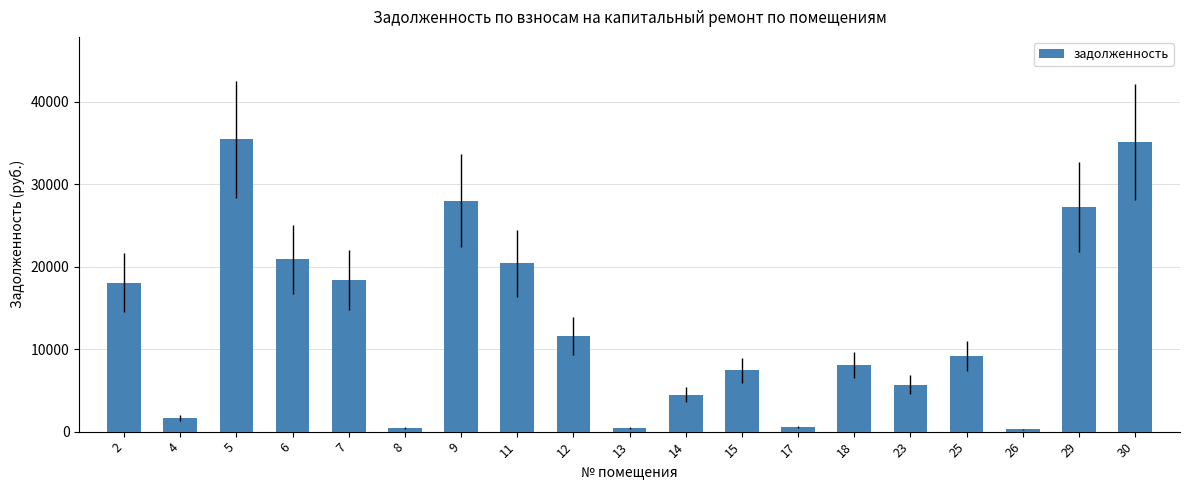

What is the average value?

13326.9